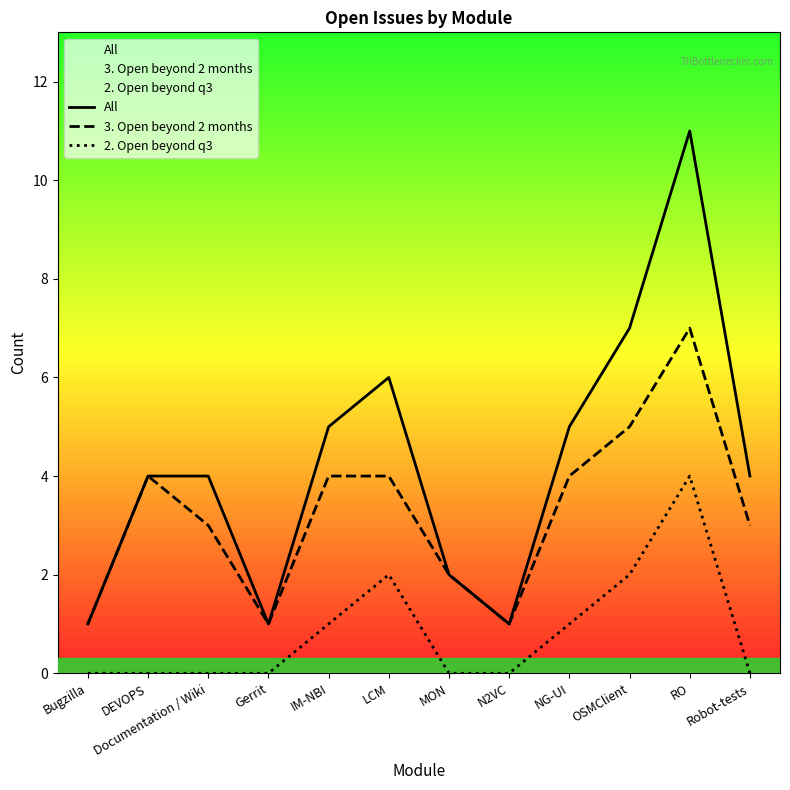

What is the lowest value of the All series?

1